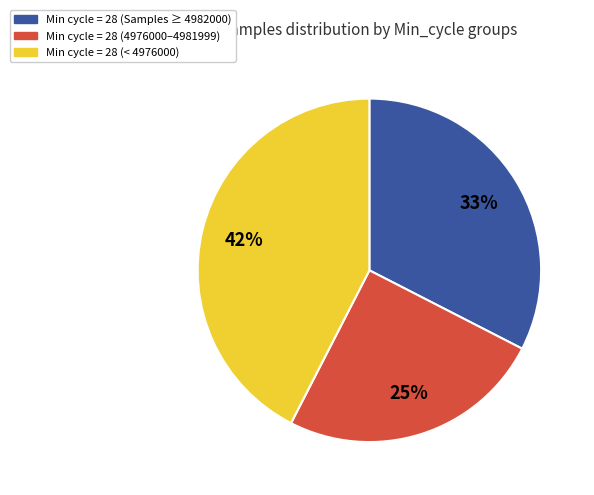

Is there any slice that represents more than half of the pie?

No